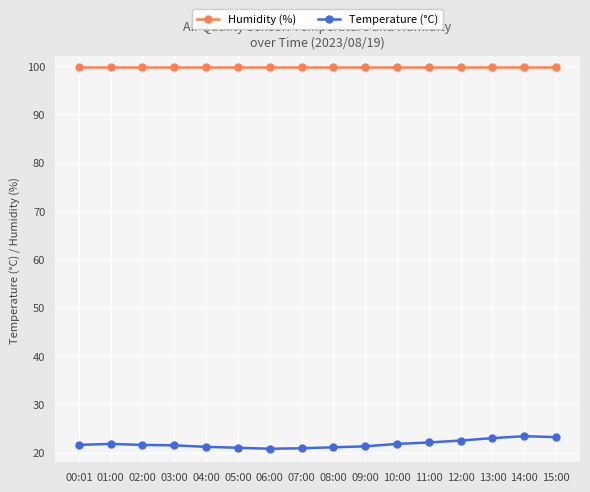

What is the sum of the Temperature (°C) values at 04:00 and 11:00?

43.3